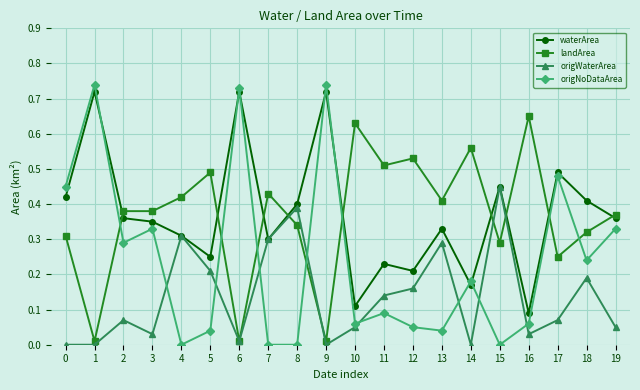

What is the total value across all series at 5?

1.0